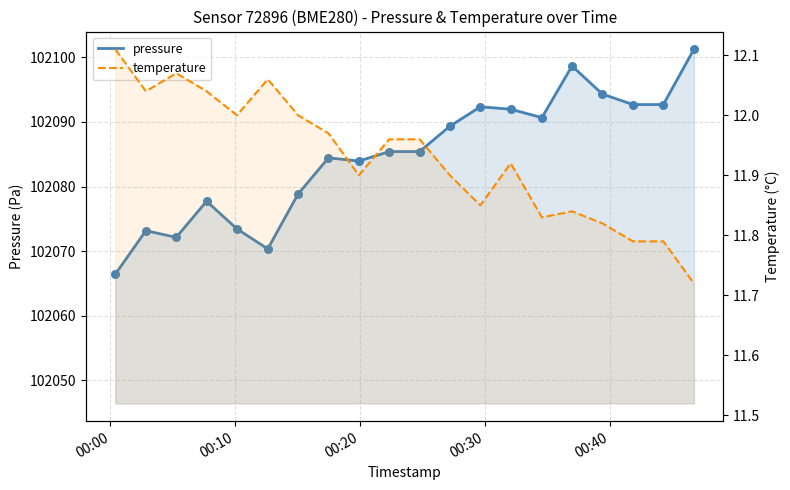

Which series has the largest total across all categories?

pressure